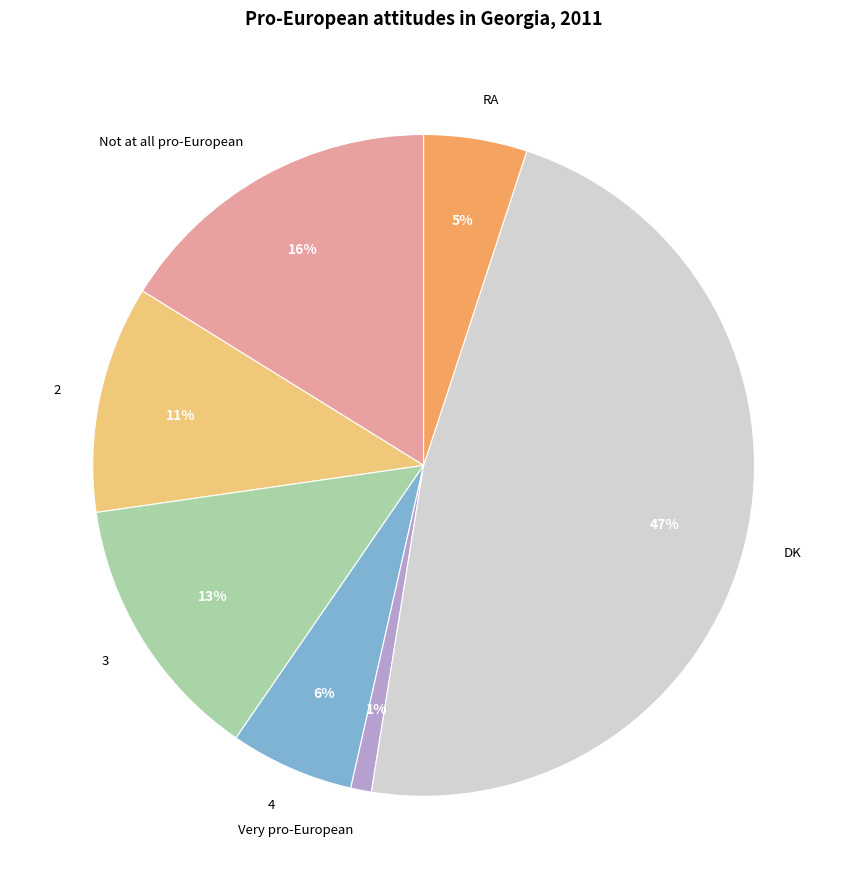

Rank the categories by value from lowest to highest.

Very pro-European, RA, 4, 2, 3, Not at all pro-European, DK